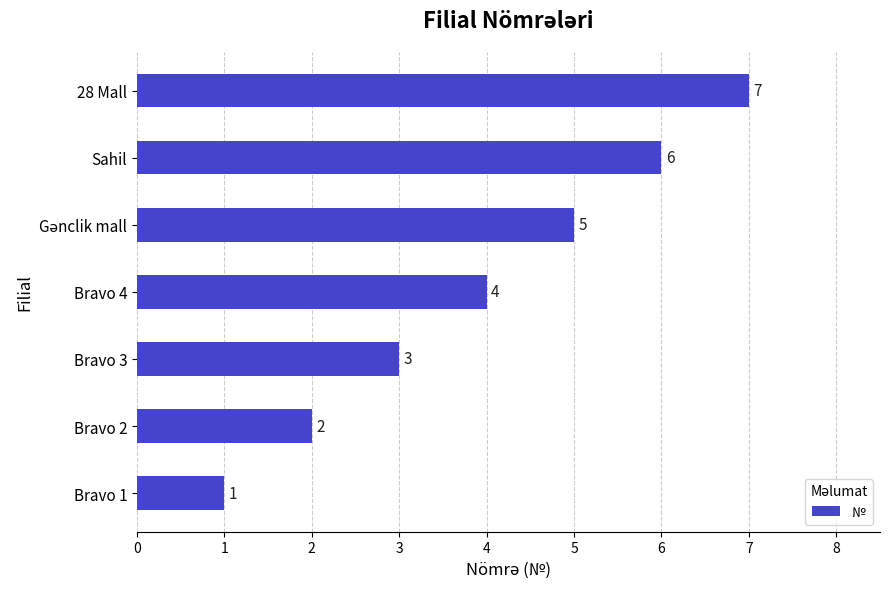

How many values are between 2 and 6?

5